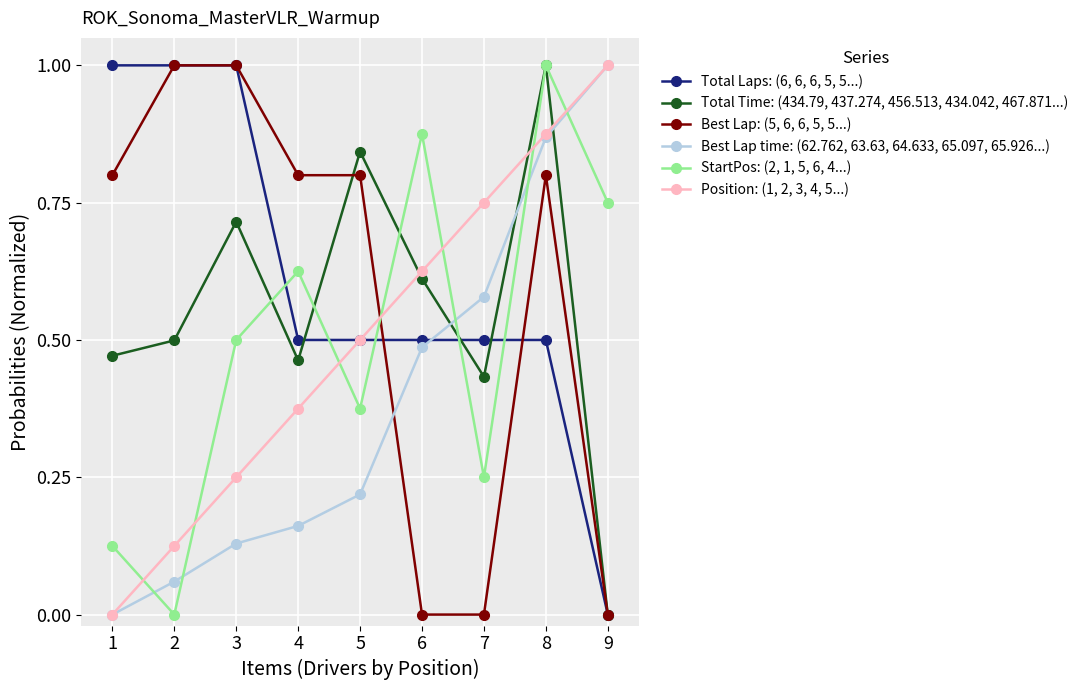

How many intersections are there between Best Lap time: (62.762, 63.63, 64.633, 65.097, 65.926...) and Best Lap: (5, 6, 6, 5, 5...)?

1